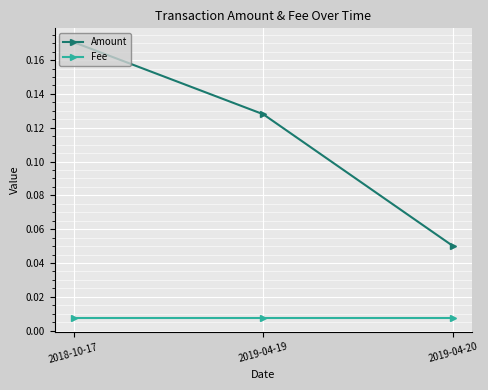

Which label corresponds to the largest value in the chart?

2018-10-17